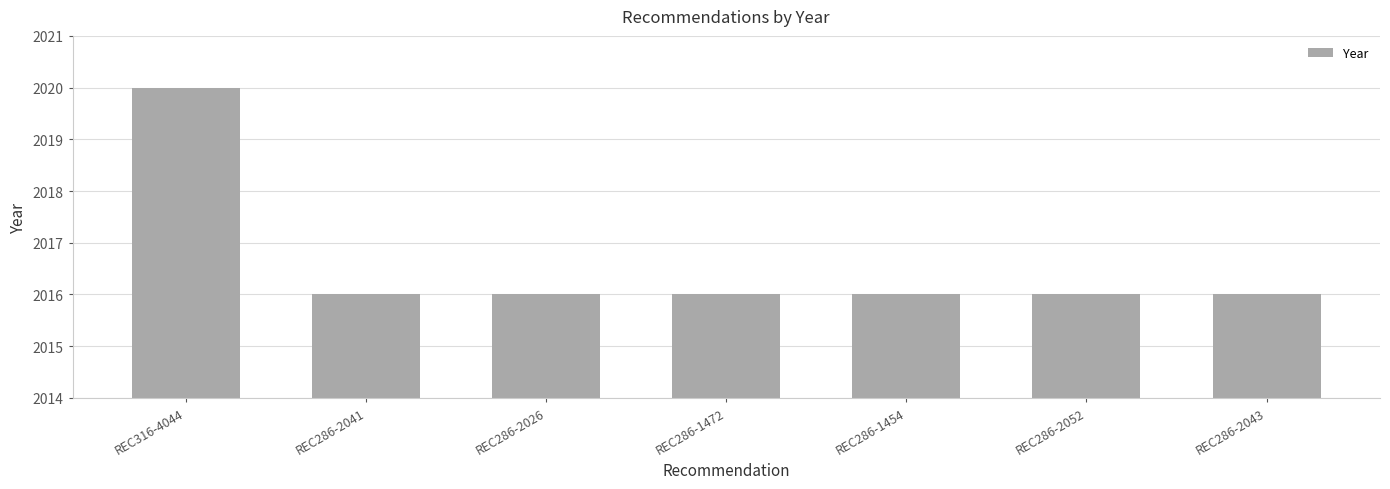

Reading left to right, list all the values displayed in this chart.

2020	2016	2016	2016	2016	2016	2016